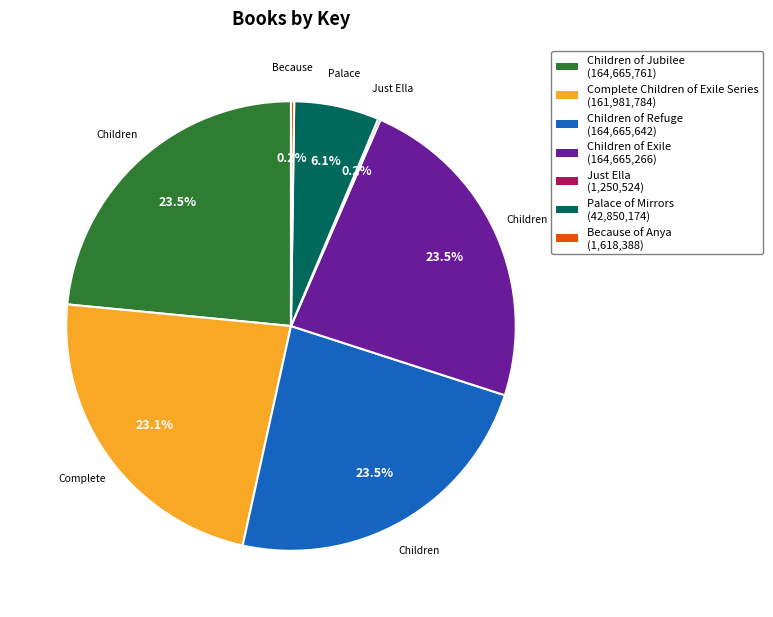

Is there a majority slice in this chart?

No